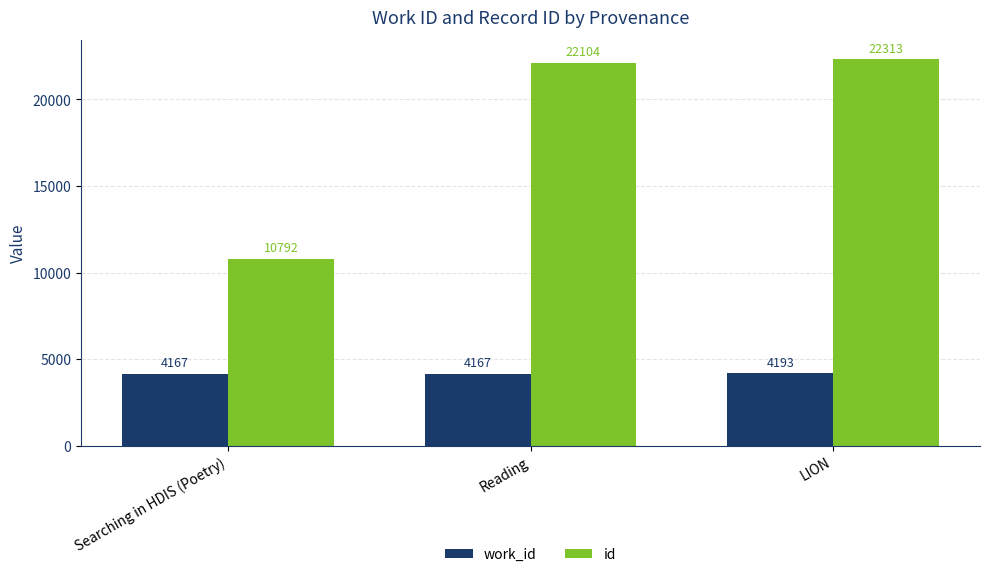

Is the value of id at LION greater than the value of work_id at Reading?

Yes